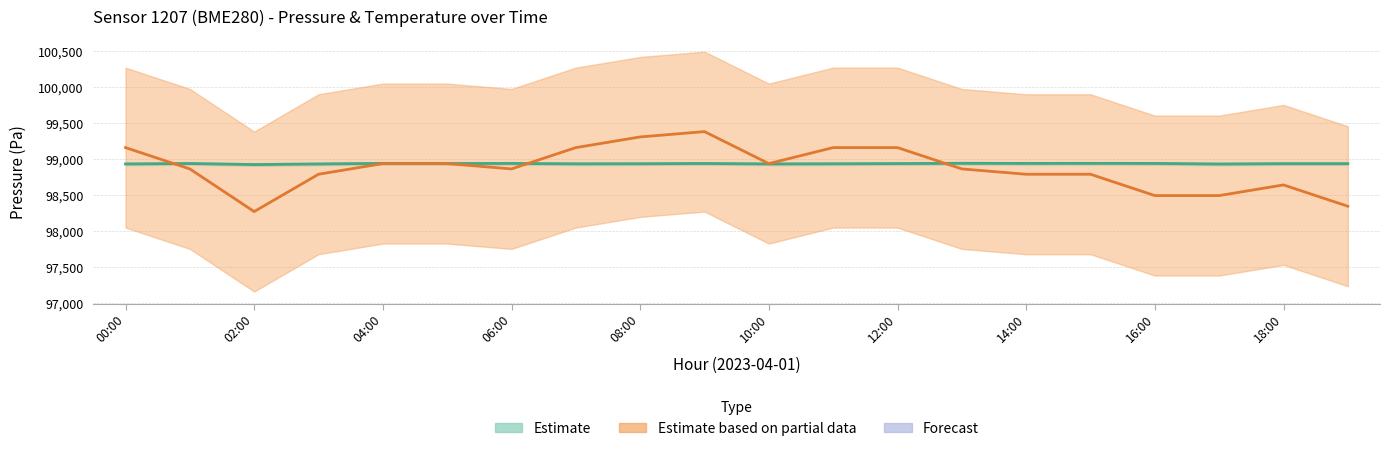

What is the maximum value for Temperature (scaled)?

99382.0